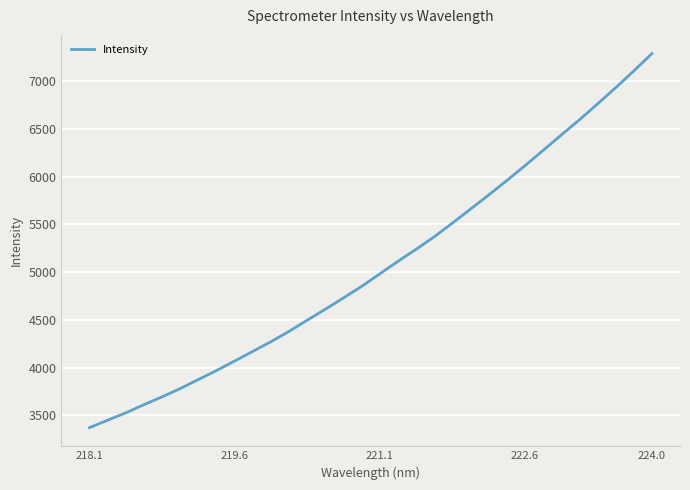

What is the difference between the maximum and minimum values?

3916.7